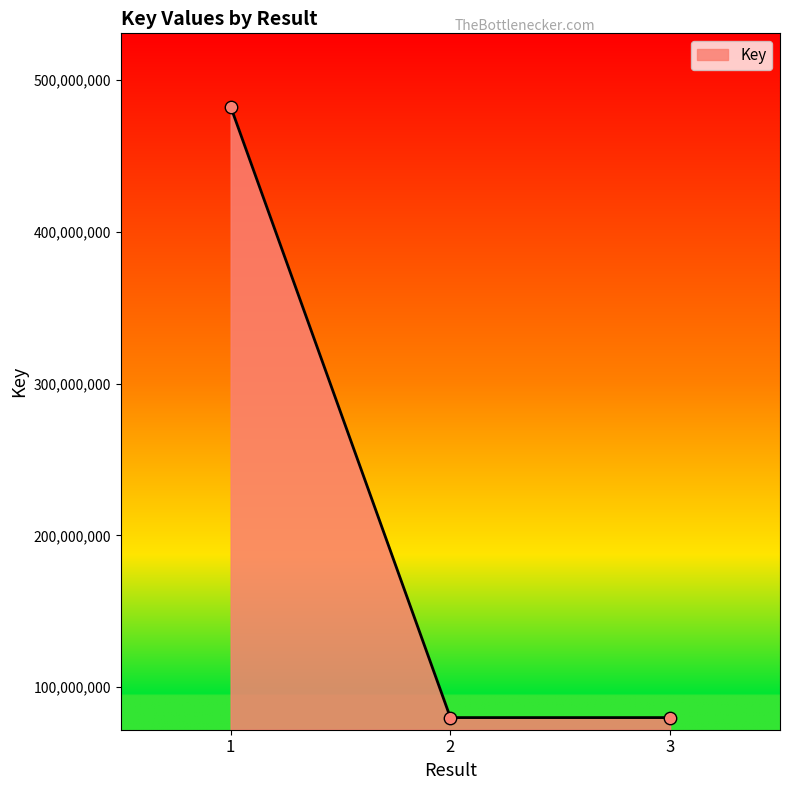

Approximately how many times larger is the value at 1 compared to 3?

6.0